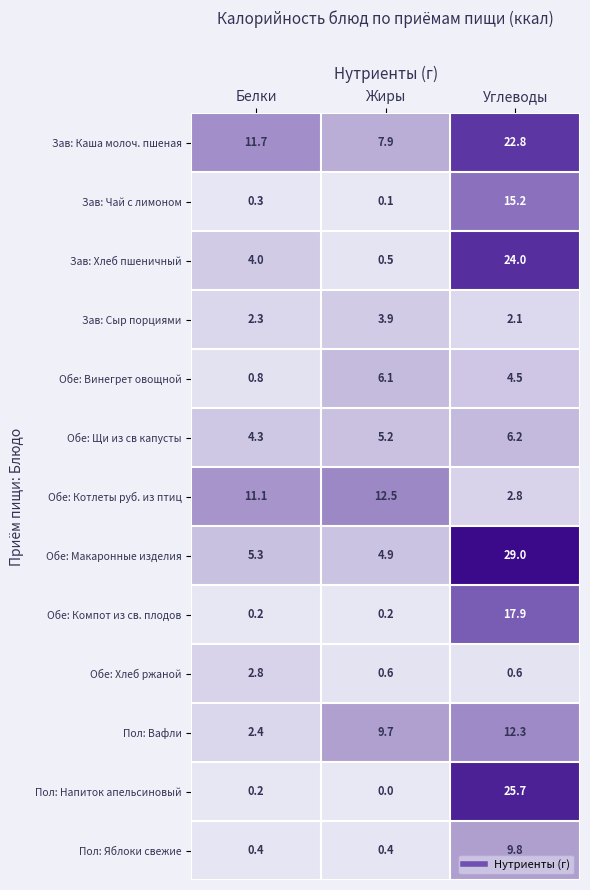

What is the sum of all Зав: Чай с лимоном values?

15.6